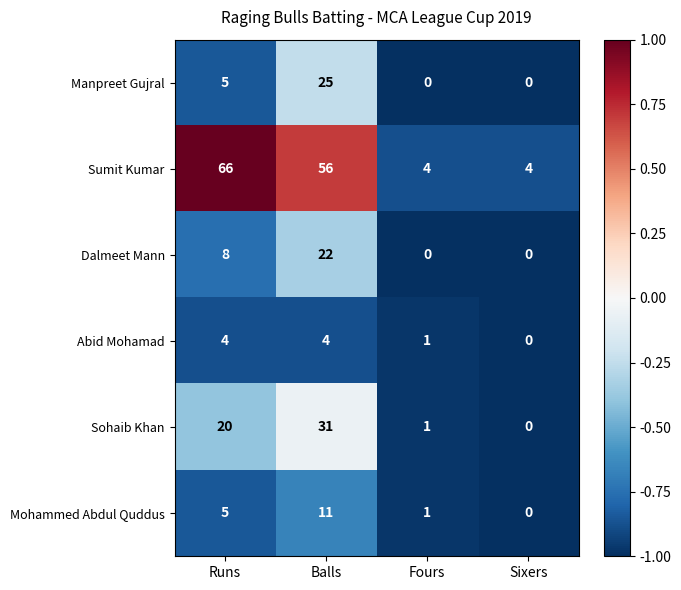

Which series changed the most between Balls and Fours?

Sumit Kumar